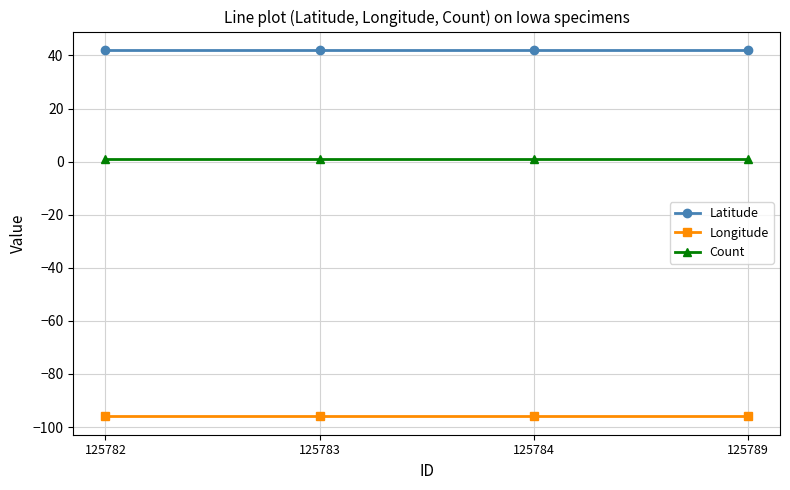

Rank the series by their average value, from highest to lowest.

Latitude, Count, Longitude